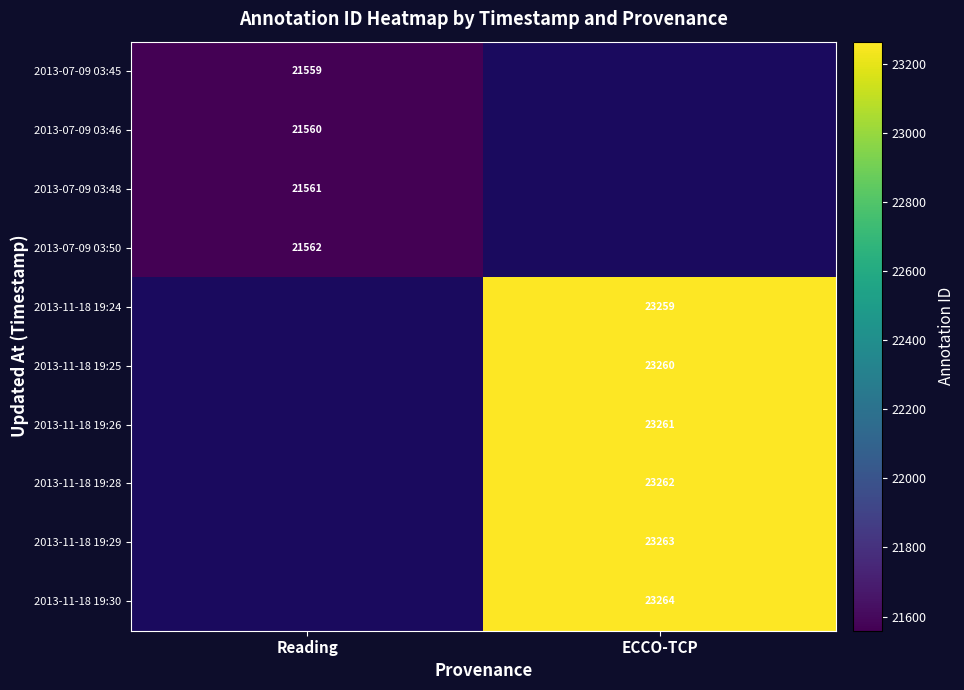

The value of 2013-07-09 03:46 at Reading is 12855. True or false?

False